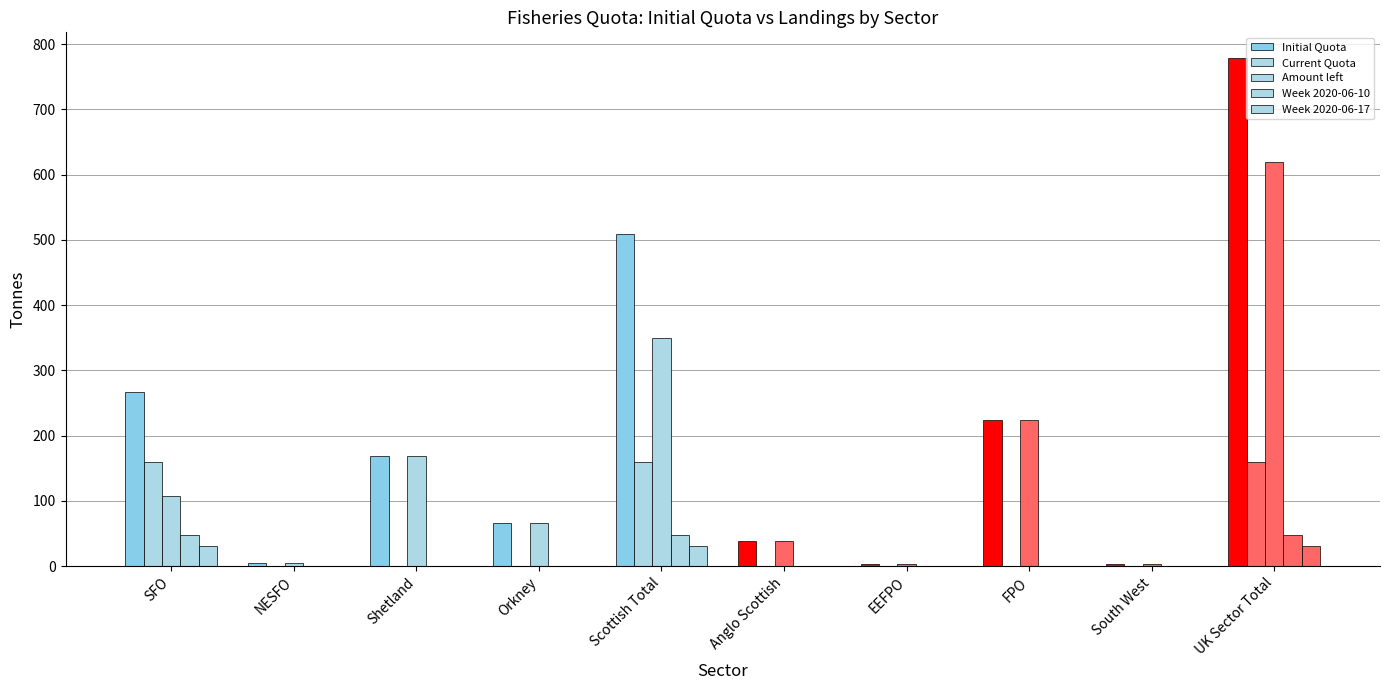

The Initial Quota series shows 349.3 at SFO. True or false?

False